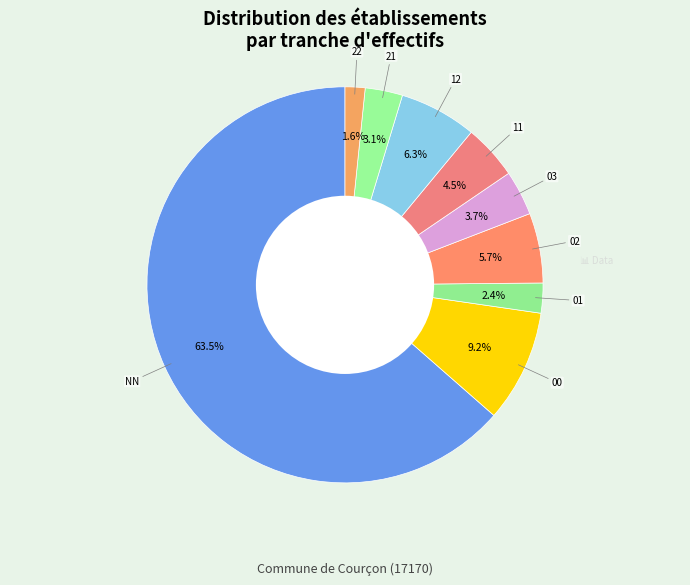

What is the smallest slice in the pie chart?

22